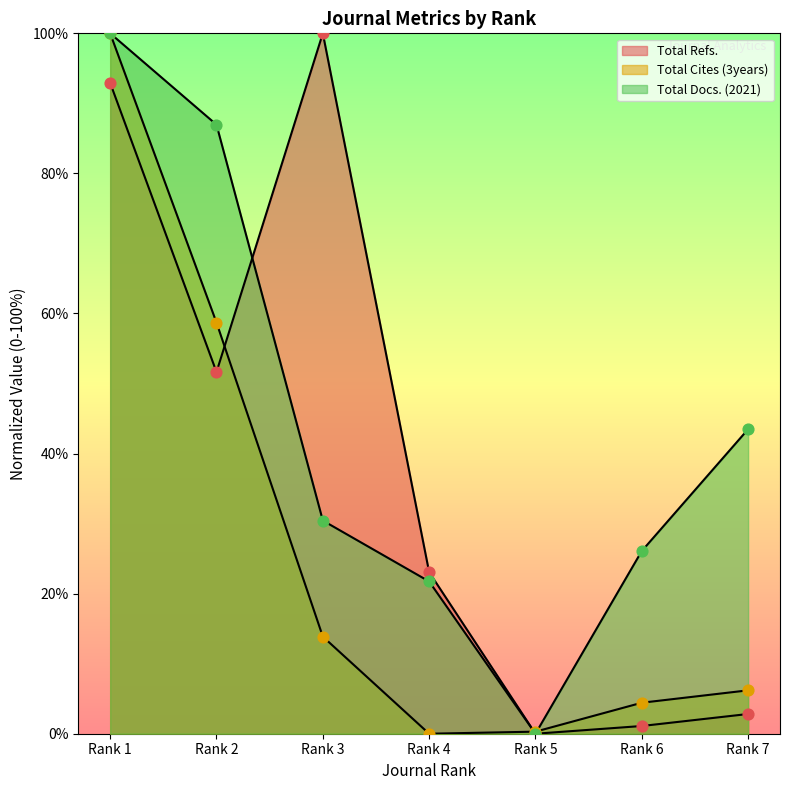

What are all the series names shown in the legend?

Total Docs. (2021), Total Refs., Total Cites (3years)